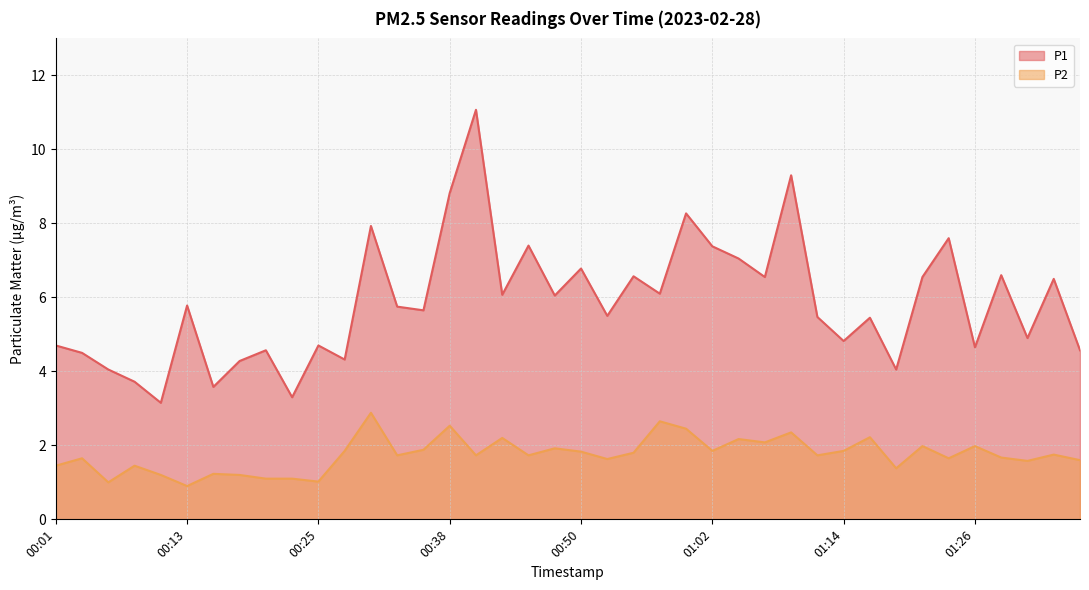

True or false: P2 and P1 intersect in this chart.

False